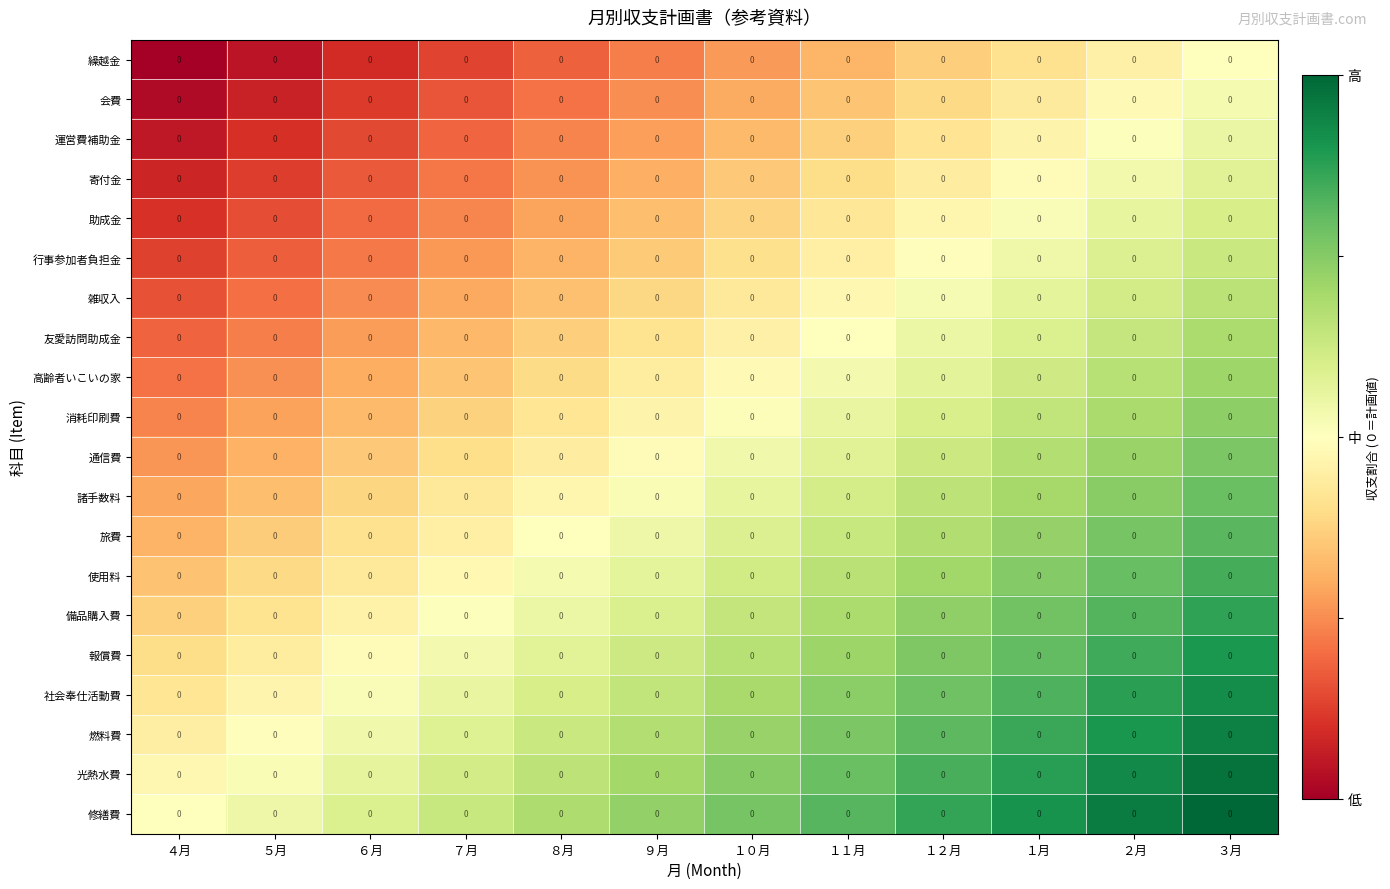

Which category has the highest value in the 高齢者いこいの家 series?

３月